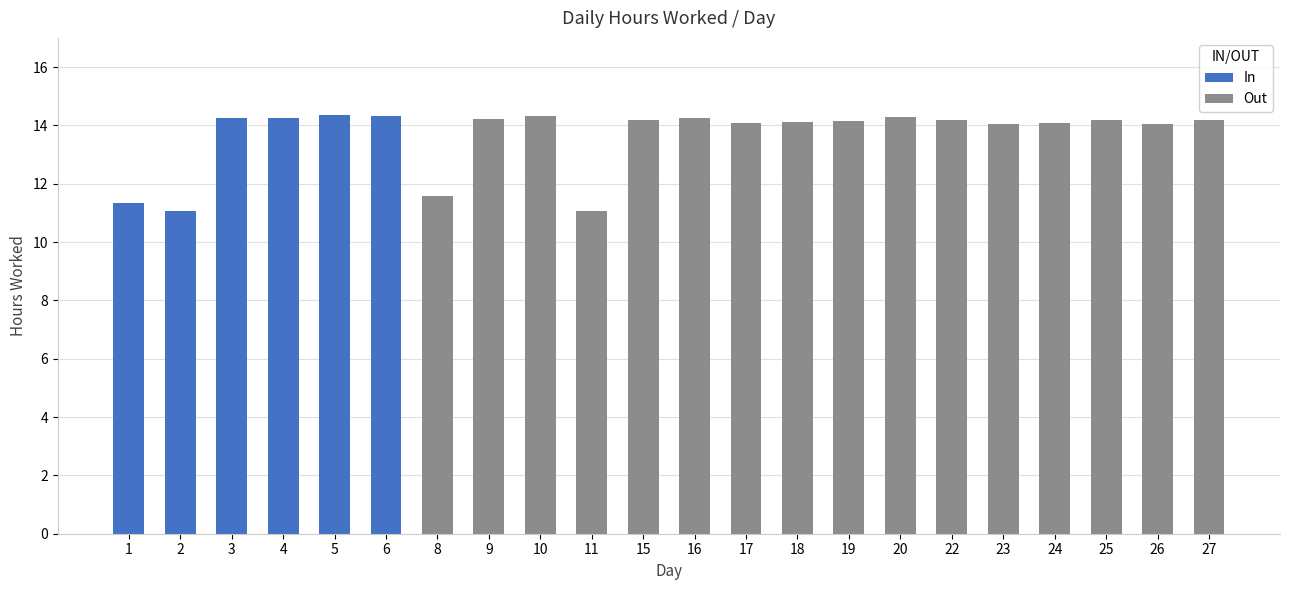

Reading left to right, transcribe all the data shown in this chart.

11.3	11.1	14.2	14.3	14.4	14.3	11.6	14.2	14.3	11.1	14.2	14.3	14.1	14.1	14.2	14.3	14.2	14.1	14.1	14.2	14.1	14.2